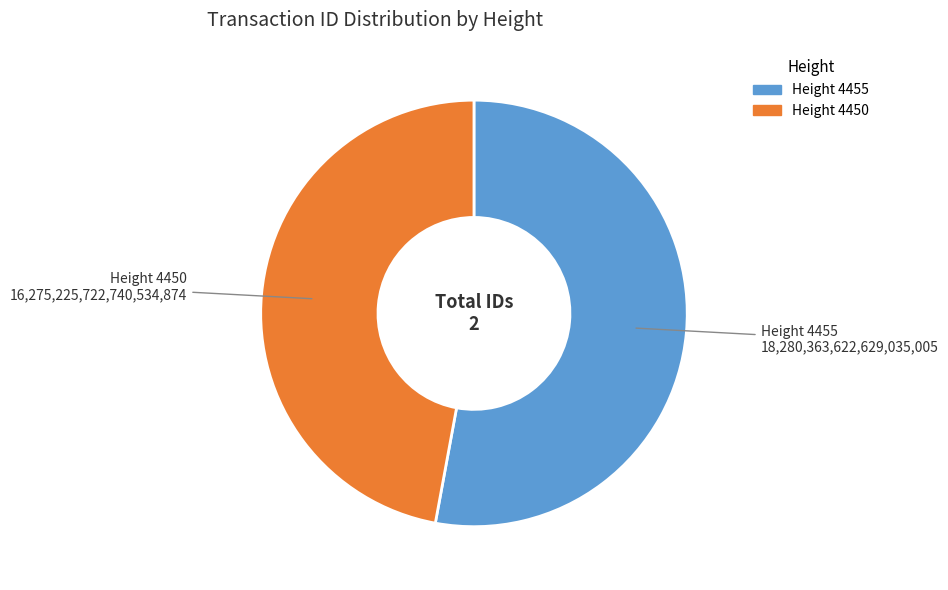

Is there a majority slice in this chart?

Yes